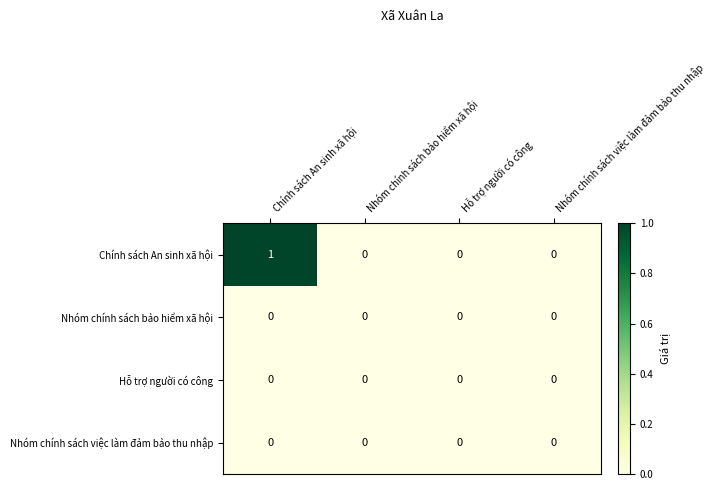

At which category is the sum across all series the highest?

Chính sách An sinh xã hội